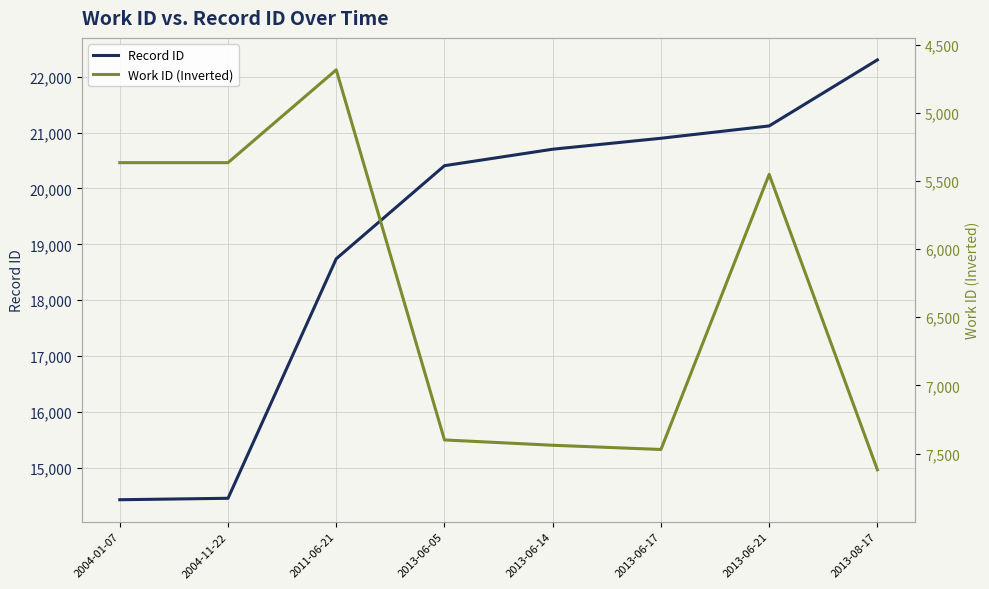

Which series has the largest total across all categories?

Record ID